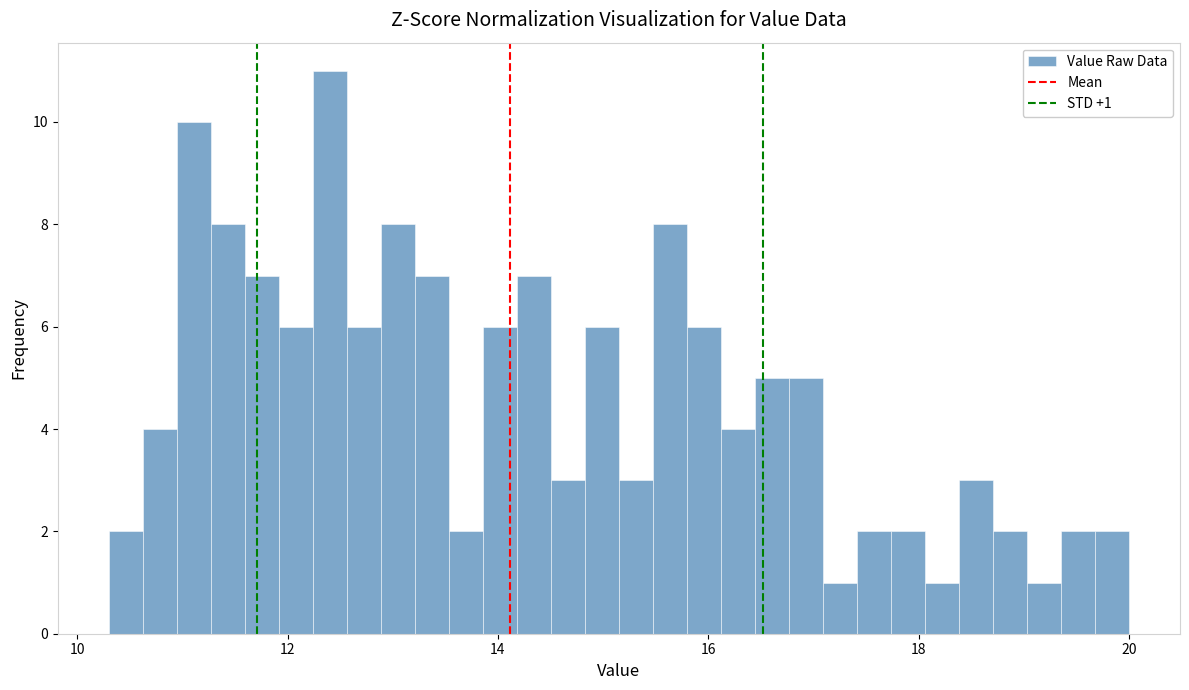

Around what value on the x-axis is the tallest bar? Give the approximate position of its centre, as read against the axis.

12.4